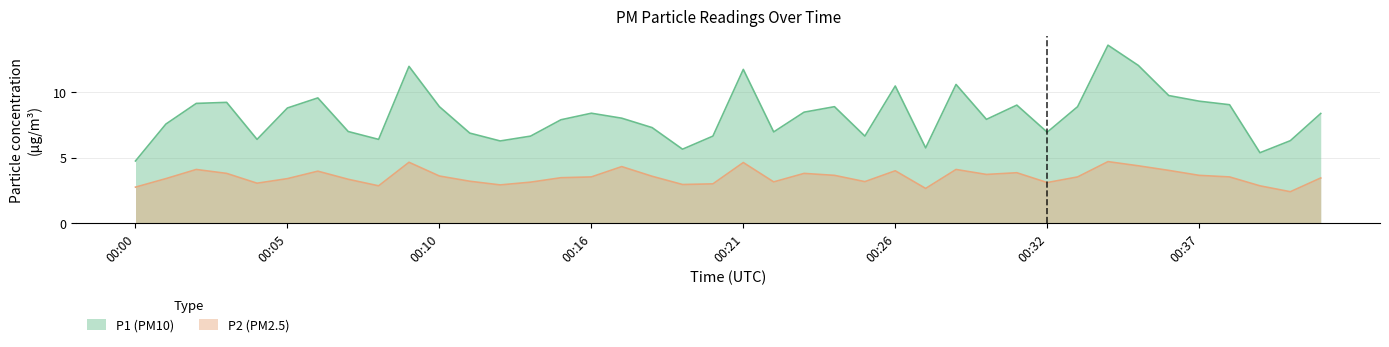

At which label does P2 reach its peak?

00:34